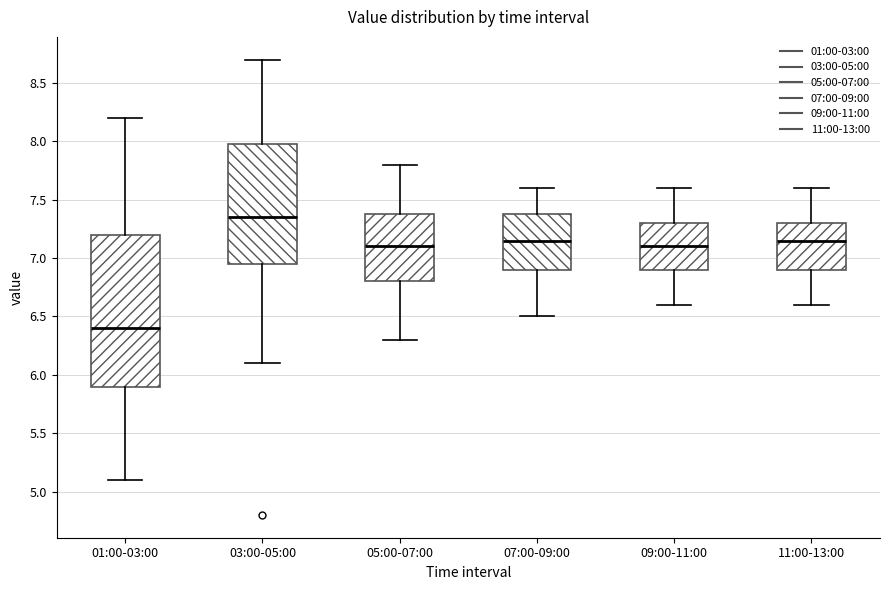

Which box's median line is the lowest?

01:00-03:00